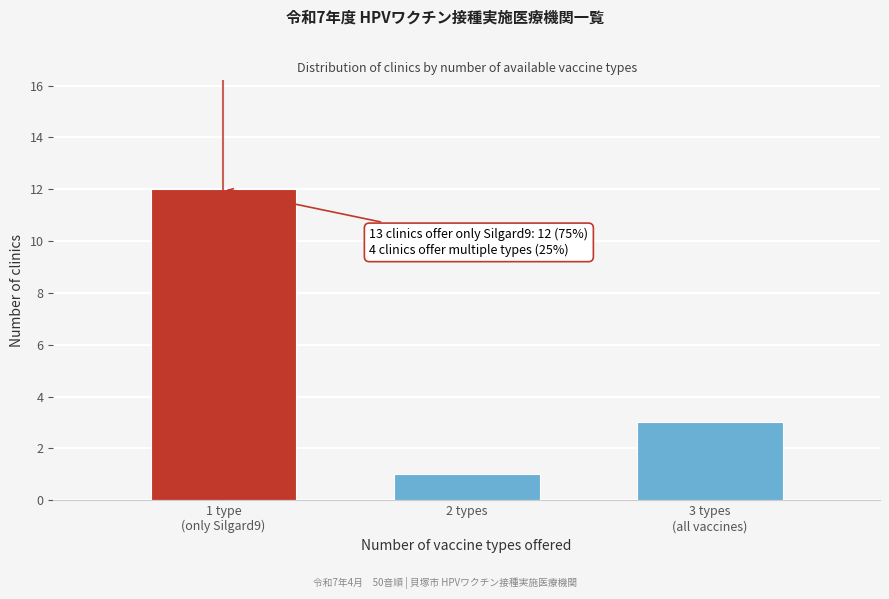

Reading right to left, transcribe all the data shown in this chart.

3	1	12